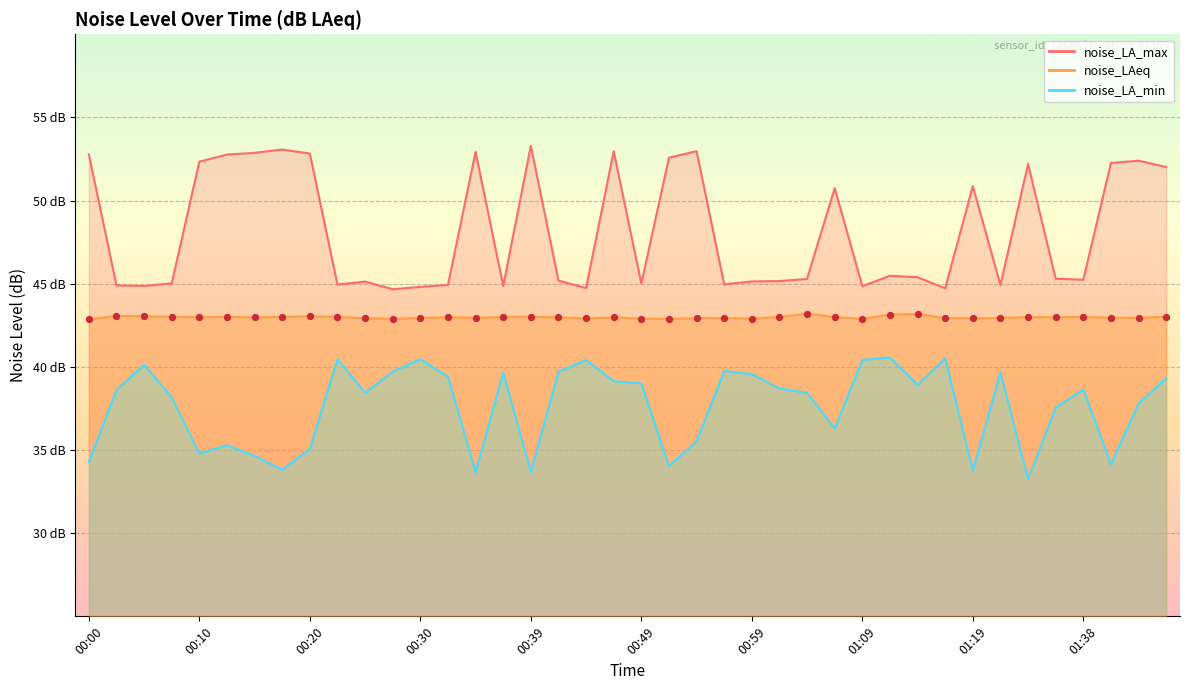

What is the total value across all series at 00:42?

127.9